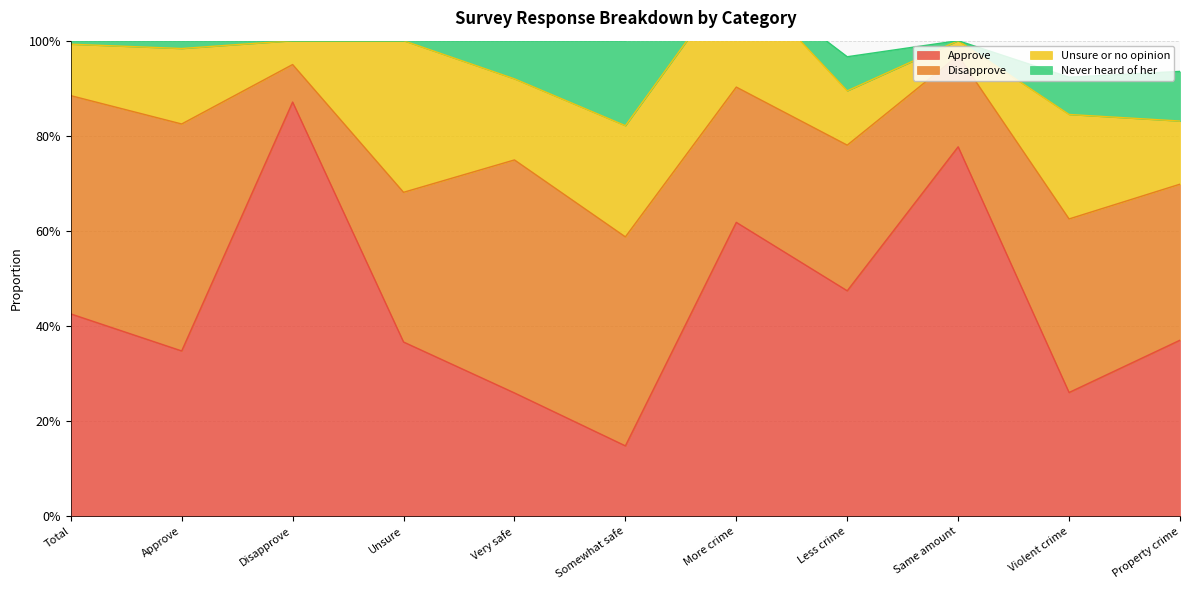

At how many categories does at least one series exceed 0?

11